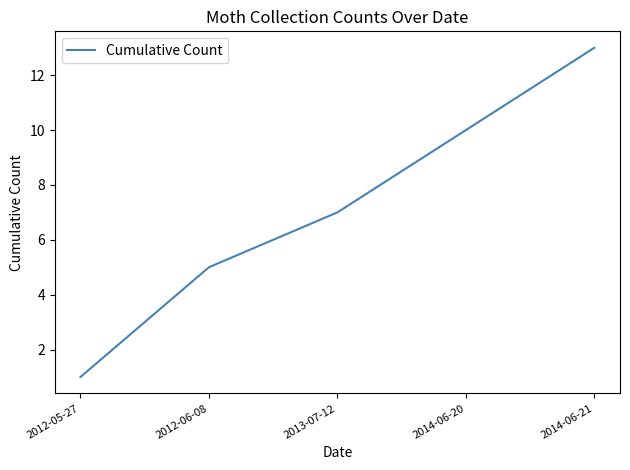

Read the value at 2013-07-12.

7